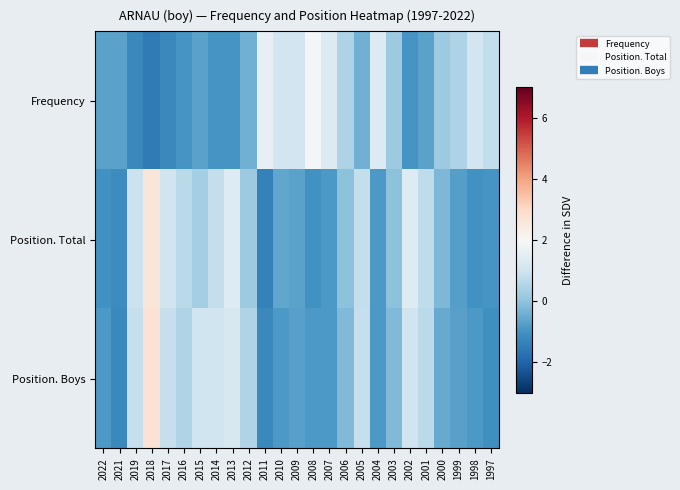

Which series has the largest total across all categories?

Frequency